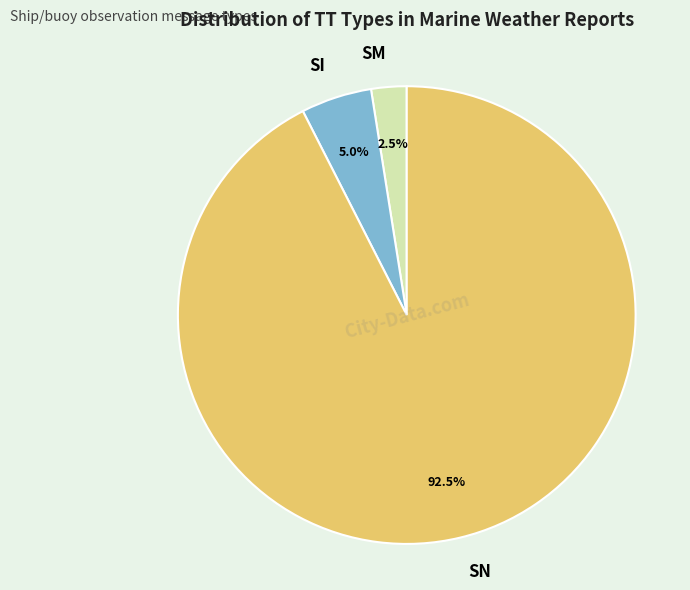

Which category has the biggest portion of the pie?

SN